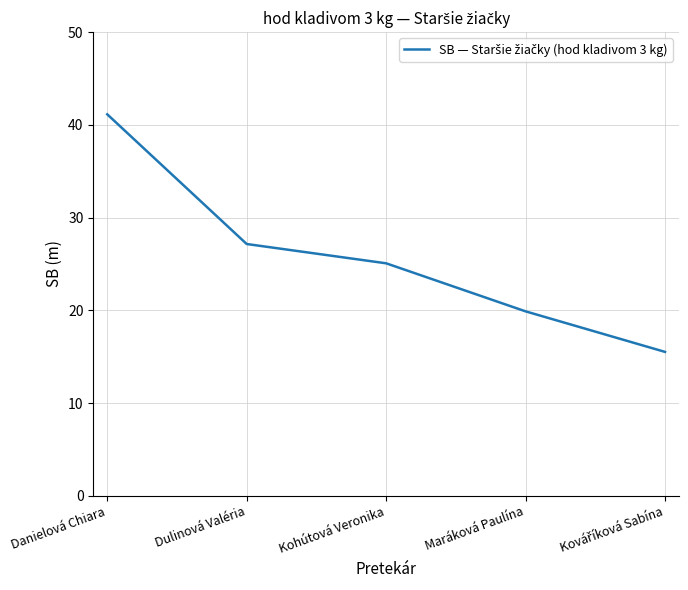

Read the value at Dulinová Valéria.

27.2